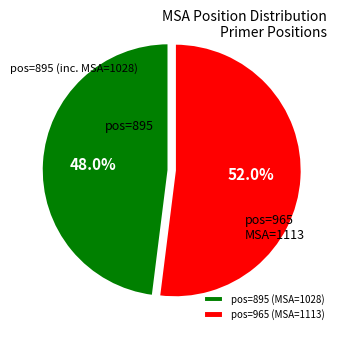

Which category accounts for the majority?

pos=965 (MSA=1113)